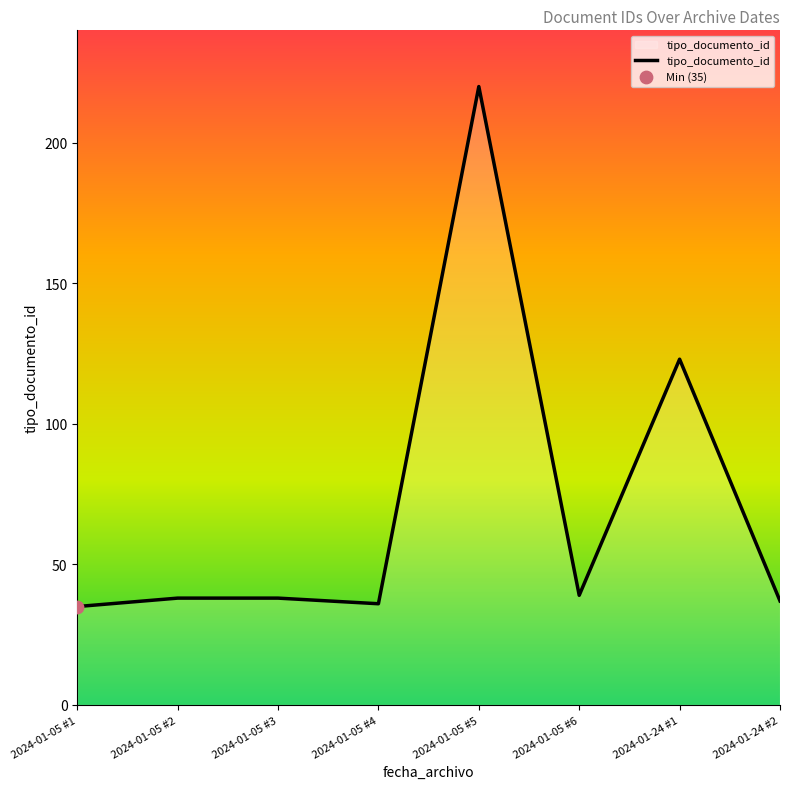

What is the change in value from 2024-01-05 #4 to 2024-01-24 #1?

+87